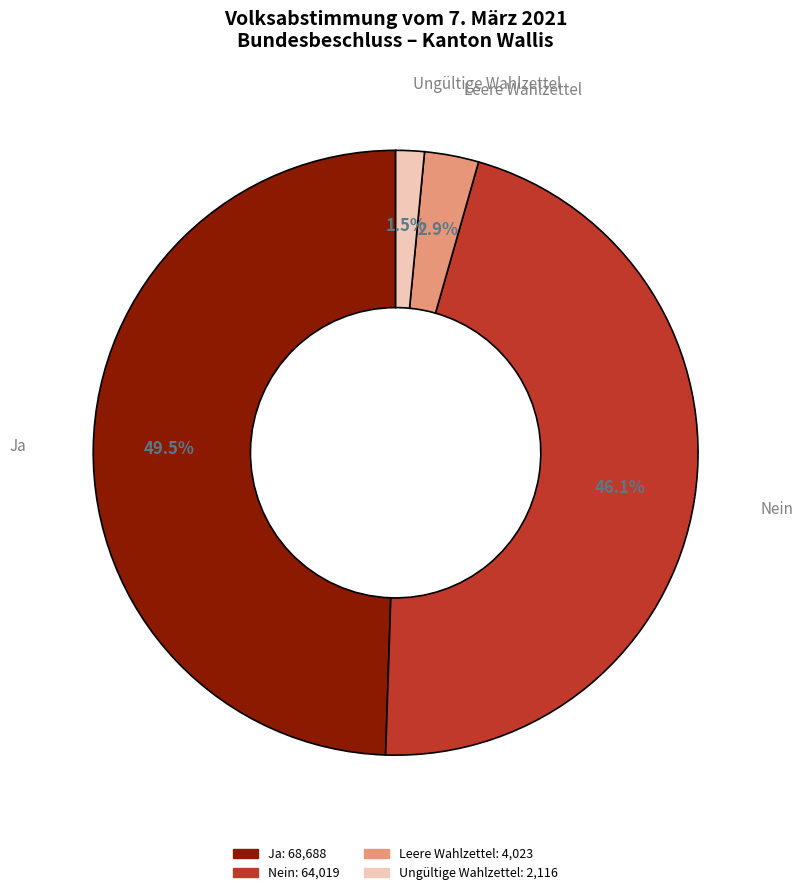

The Ja slice represents 58% of the pie. True or false?

False